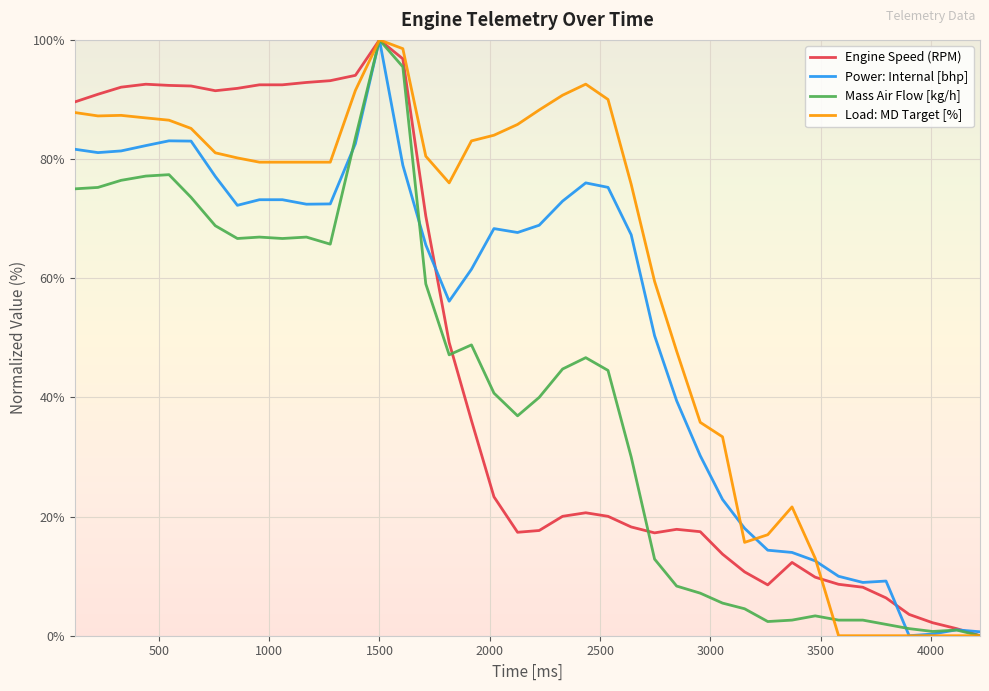

How many lines are shown in the chart?

4